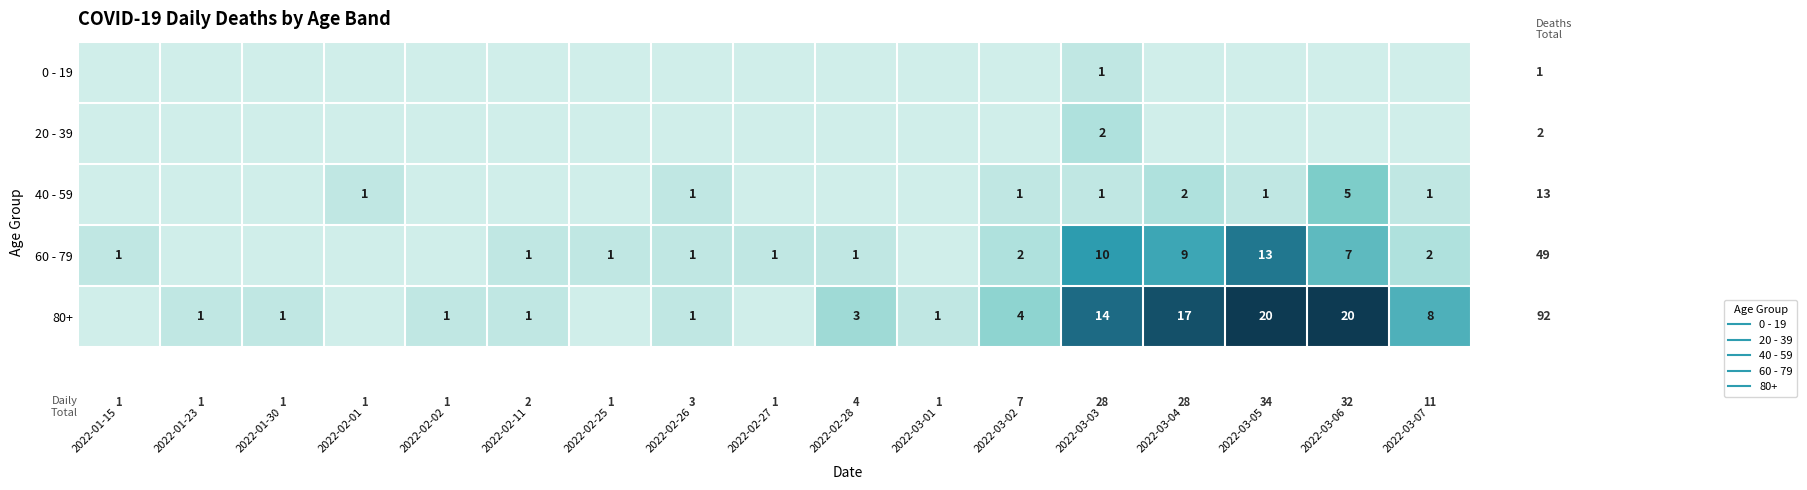

At 2022-02-27, list the series in order from largest to smallest.

60 - 79, 0 - 19, 20 - 39, 40 - 59, 80+